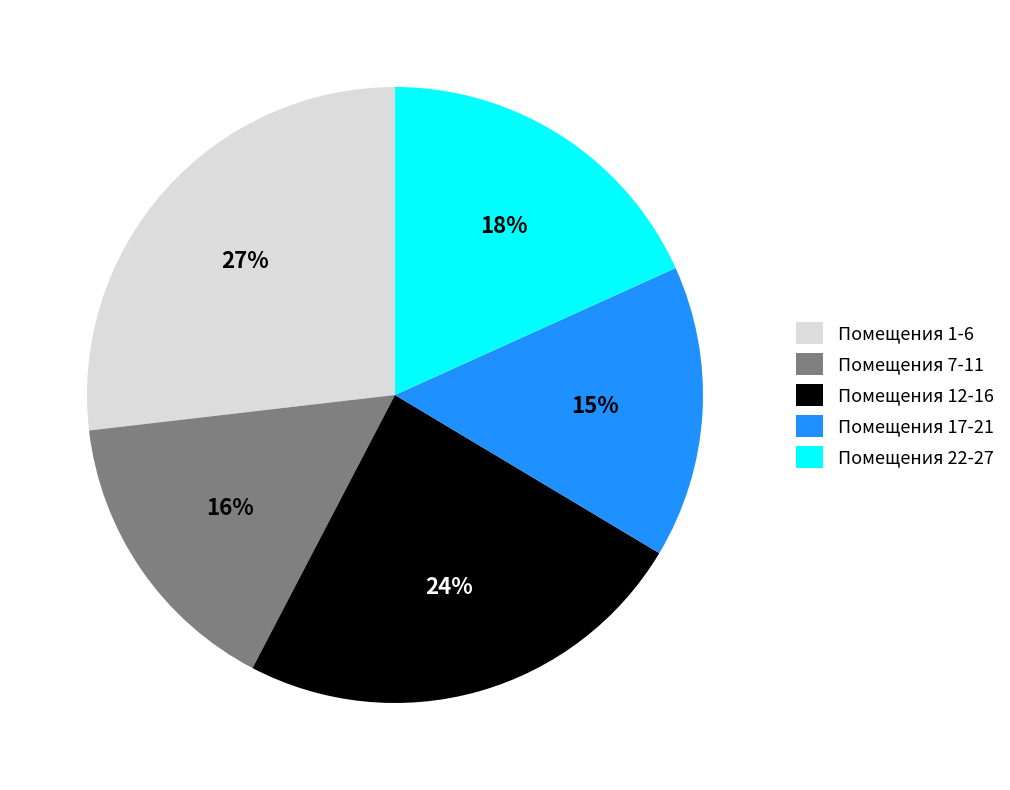

How many segments does this pie chart have?

5